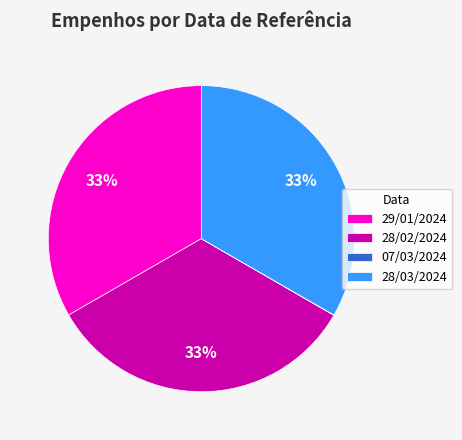

To the nearest percent, what portion does 29/01/2024 represent?

33%